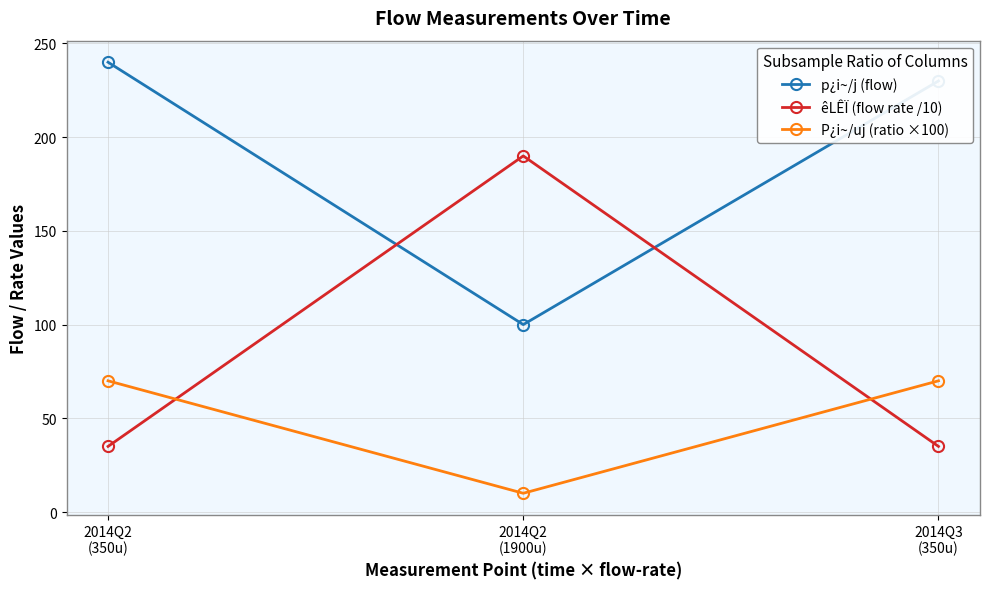

At which category is the sum across all series the highest?

2014Q2
(350u)